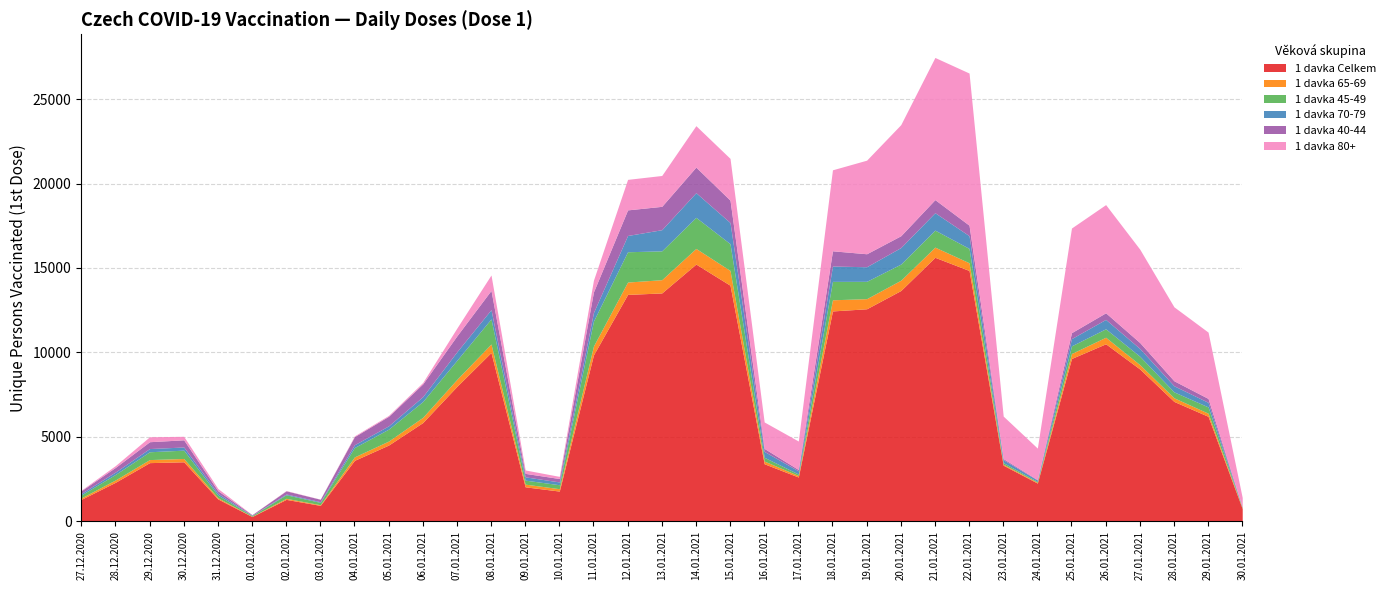

What is the maximum value for 1 davka 80+?

9017